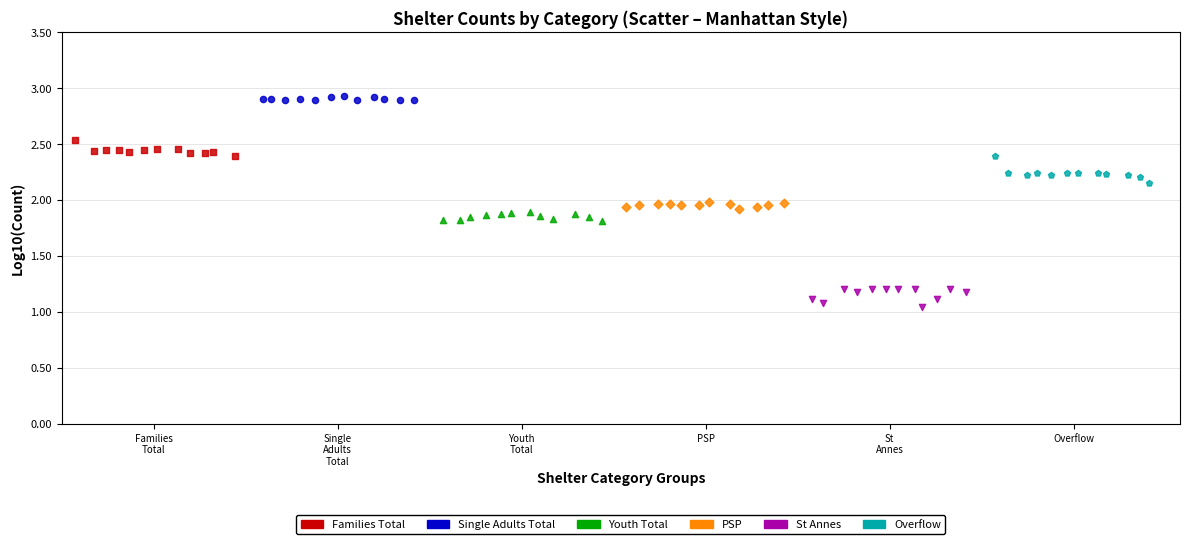

Which series reaches the minimum Y coordinate?

St Annes